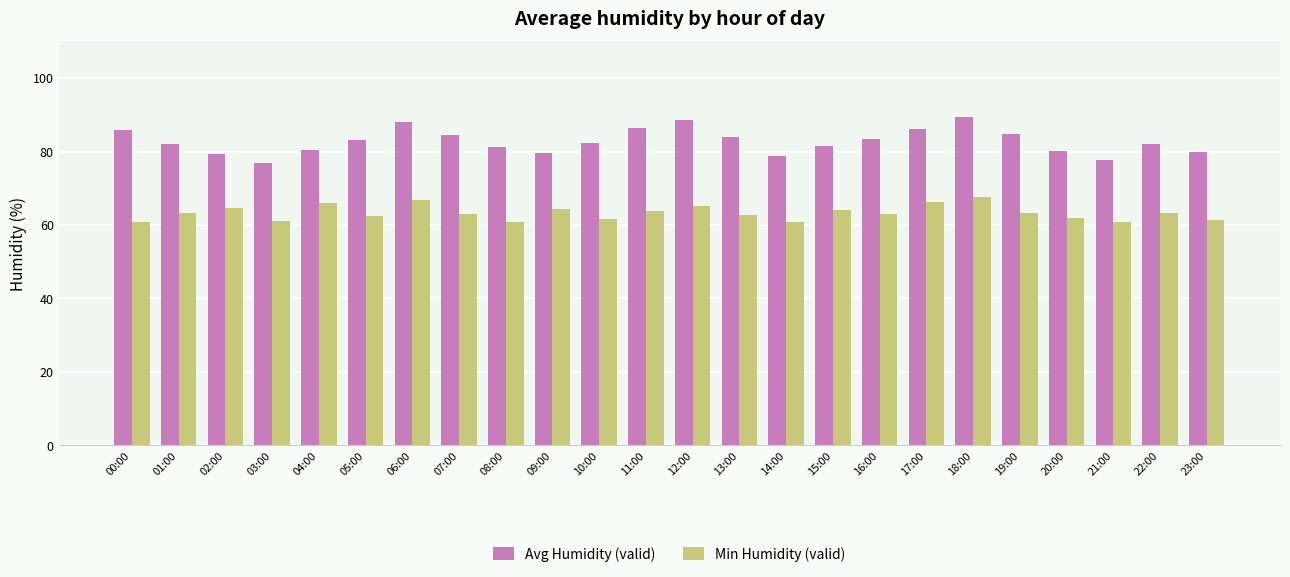

What is the greatest value displayed?

89.4